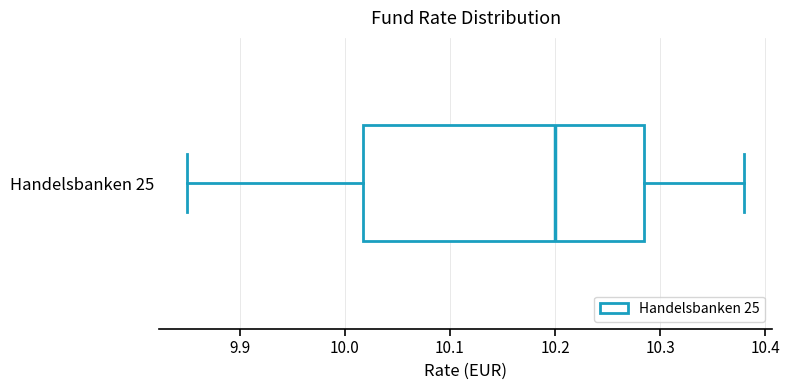

Where does the right whisker of the box for Handelsbanken 25 end on the x-axis? The values are not printed on the chart, so give them approximately, as read against the axis.

10.38